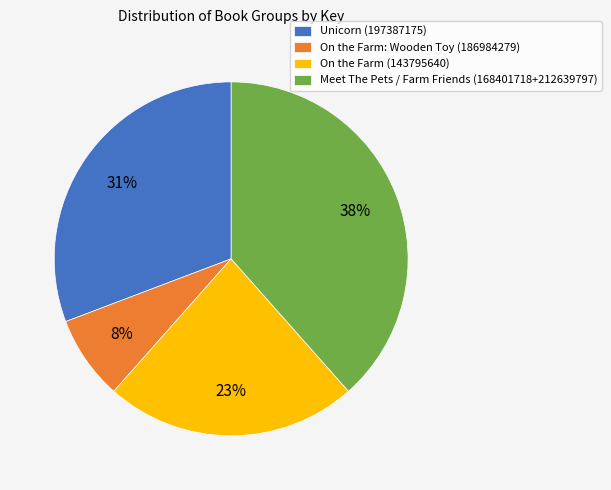

Does Unicorn (197387175) account for over 50% of the chart?

No